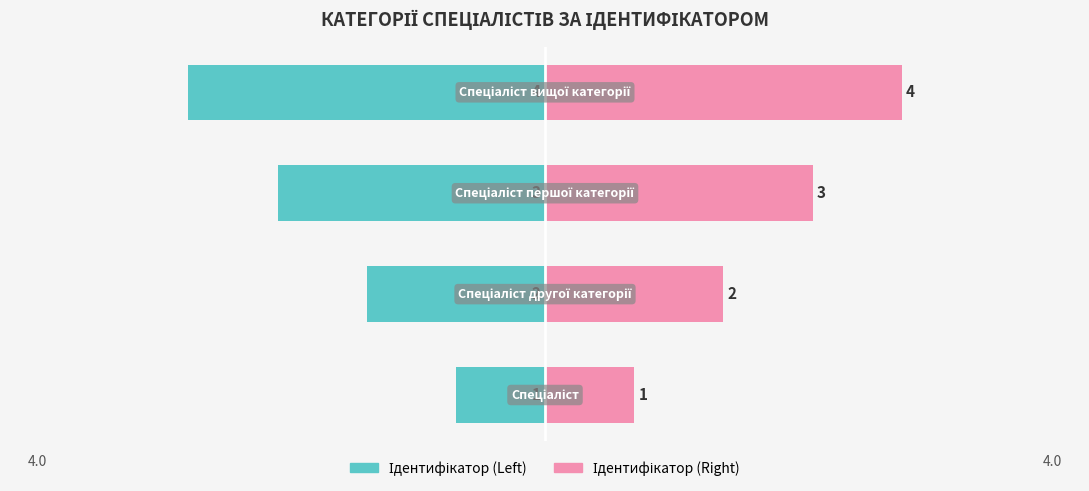

Which series changed the most between 0 and 2?

Ідентифікатор (Left)